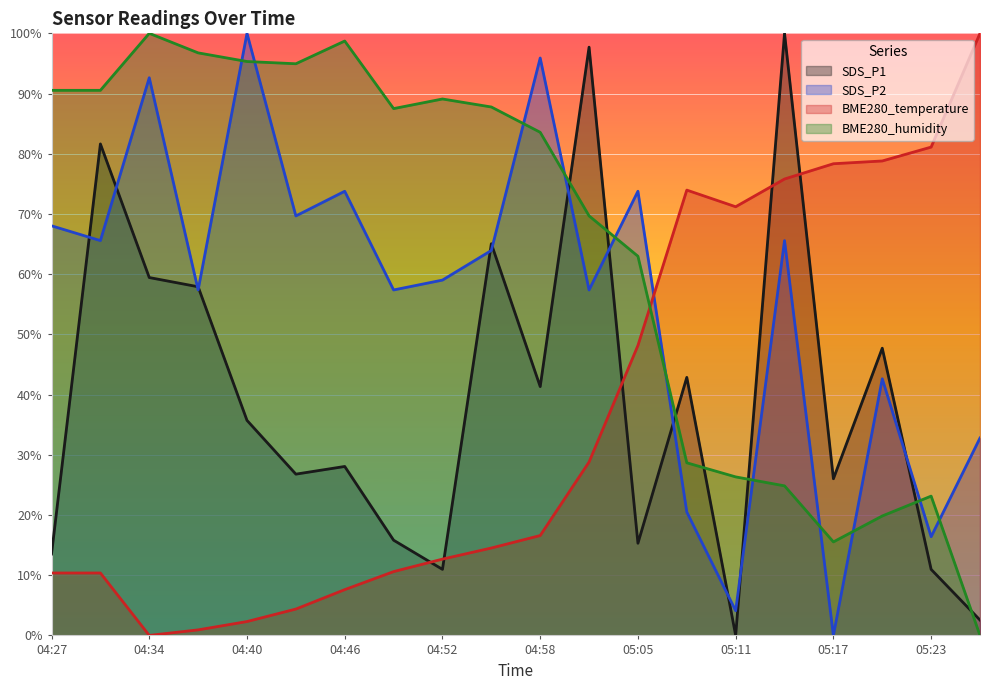

How many lines are shown in the chart?

4